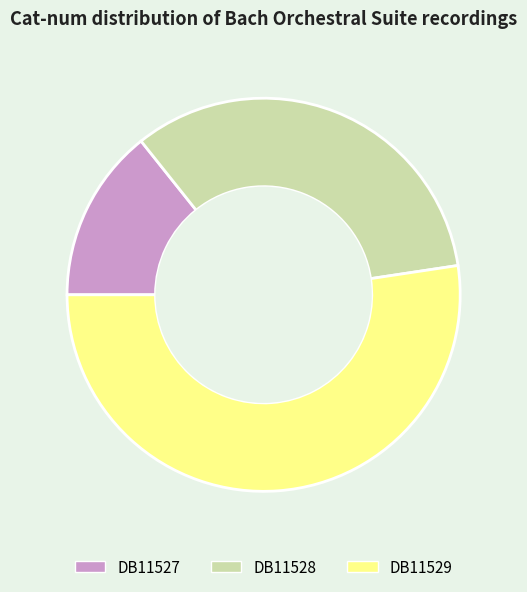

Combined, do DB11528 and DB11529 account for over 50%?

Yes